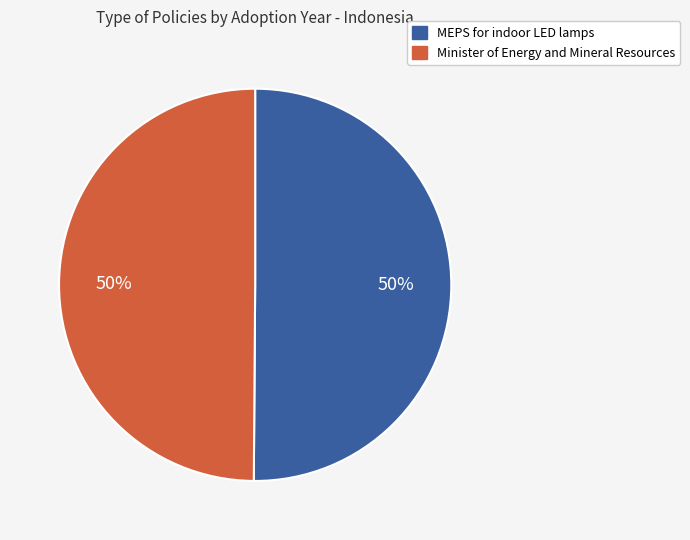

Is the sum of MEPS for indoor LED lamps and Minister of Energy and Mineral Resources greater than half?

Yes